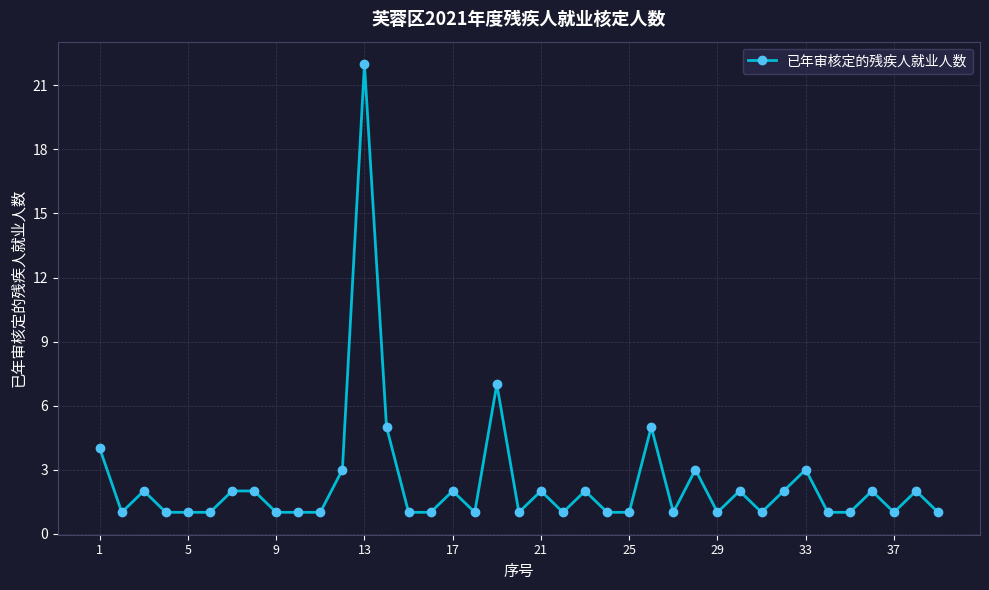

Reading left to right, what are all the values shown in this chart?

4	1	2	1	1	1	2	2	1	1	1	3	22	5	1	1	2	1	7	1	2	1	2	1	1	5	1	3	1	2	1	2	3	1	1	2	1	2	1